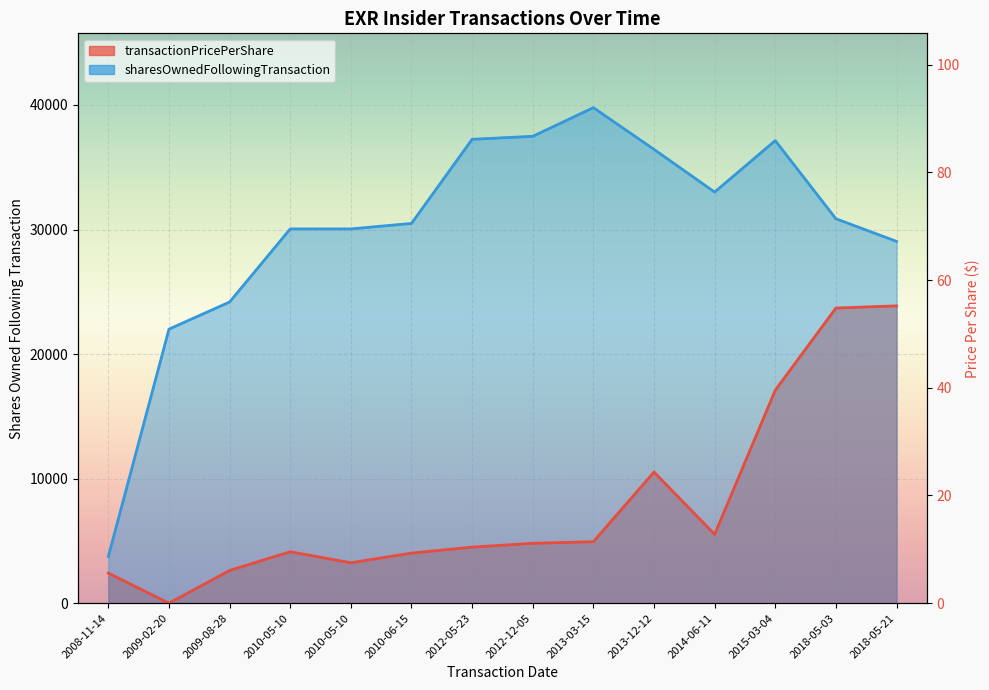

At which category is the sum across all series the highest?

2018-05-03